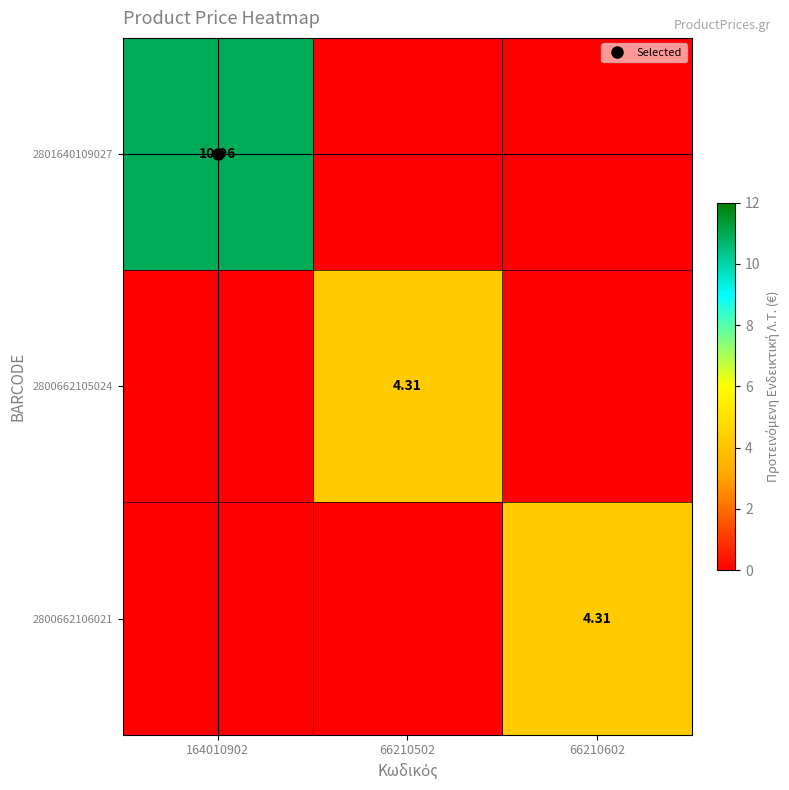

Read the 2801640109027 value at 164010902.

11.0